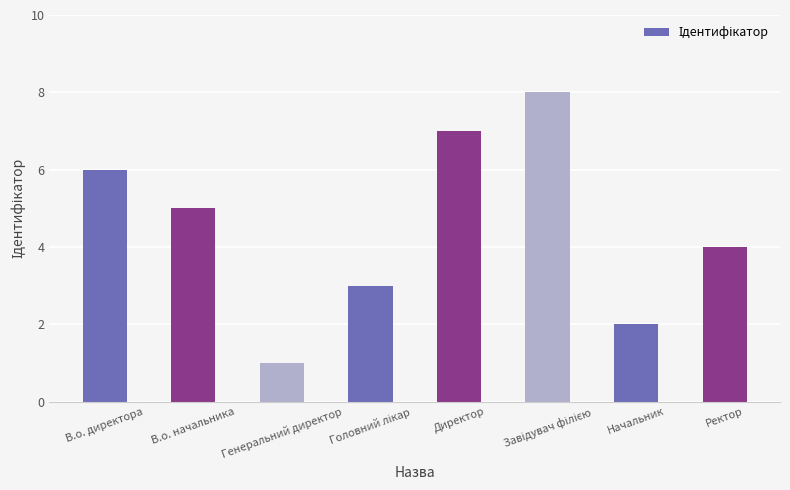

The chart shows a value of 6 at В.о. директора. True or false?

True